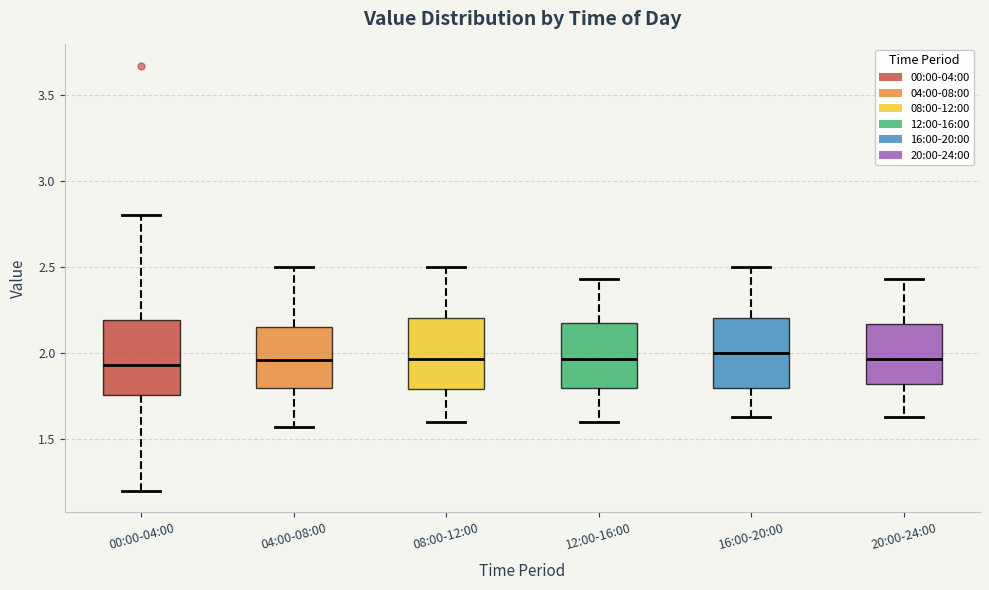

Reading left to right, transcribe this box plot: for each box, give where its median line is, the range the box spans, and where its two whiskers end, as read against the y-axis. The values are not printed on the chart, so give them approximately, as read against the axis.

00:00-04:00: median 1.95, box 1.75 to 2.20, whiskers 1.20 to 2.80
04:00-08:00: median 1.95, box 1.80 to 2.15, whiskers 1.55 to 2.50
08:00-12:00: median 1.95, box 1.80 to 2.20, whiskers 1.60 to 2.50
12:00-16:00: median 1.95, box 1.80 to 2.20, whiskers 1.60 to 2.45
16:00-20:00: median 2.00, box 1.80 to 2.20, whiskers 1.65 to 2.50
20:00-24:00: median 1.95, box 1.80 to 2.15, whiskers 1.65 to 2.45